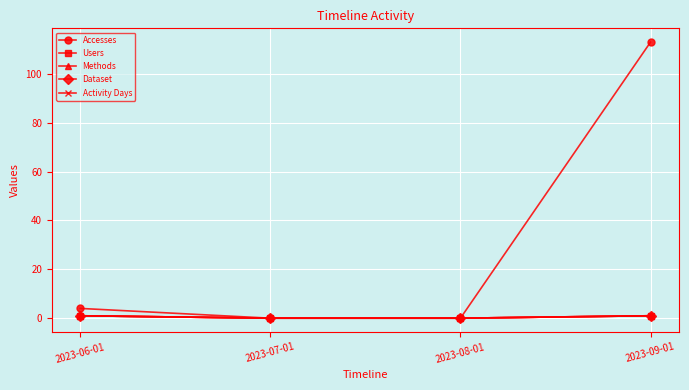

Reading left to right, extract all data points from this chart.

Accesses: 2023-06-01=4	2023-07-01=0	2023-08-01=0	2023-09-01=113
Users: 2023-06-01=1	2023-07-01=0	2023-08-01=0	2023-09-01=1
Methods: 2023-06-01=1	2023-07-01=0	2023-08-01=0	2023-09-01=1
Dataset: 2023-06-01=1	2023-07-01=0	2023-08-01=0	2023-09-01=1
Activity Days: 2023-06-01=1	2023-07-01=0	2023-08-01=0	2023-09-01=1